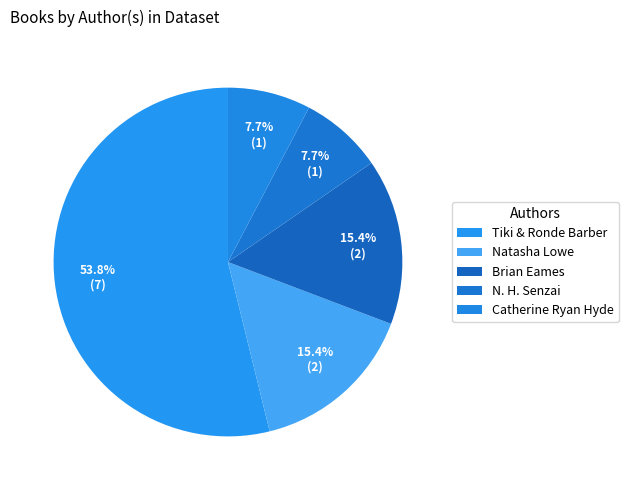

True or false: N. H. Senzai accounts for 1% of the total.

False